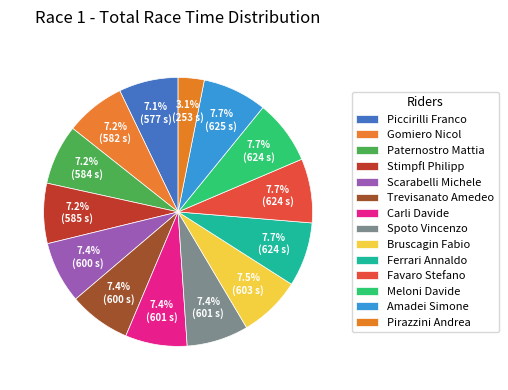

Does any single category account for the majority?

No